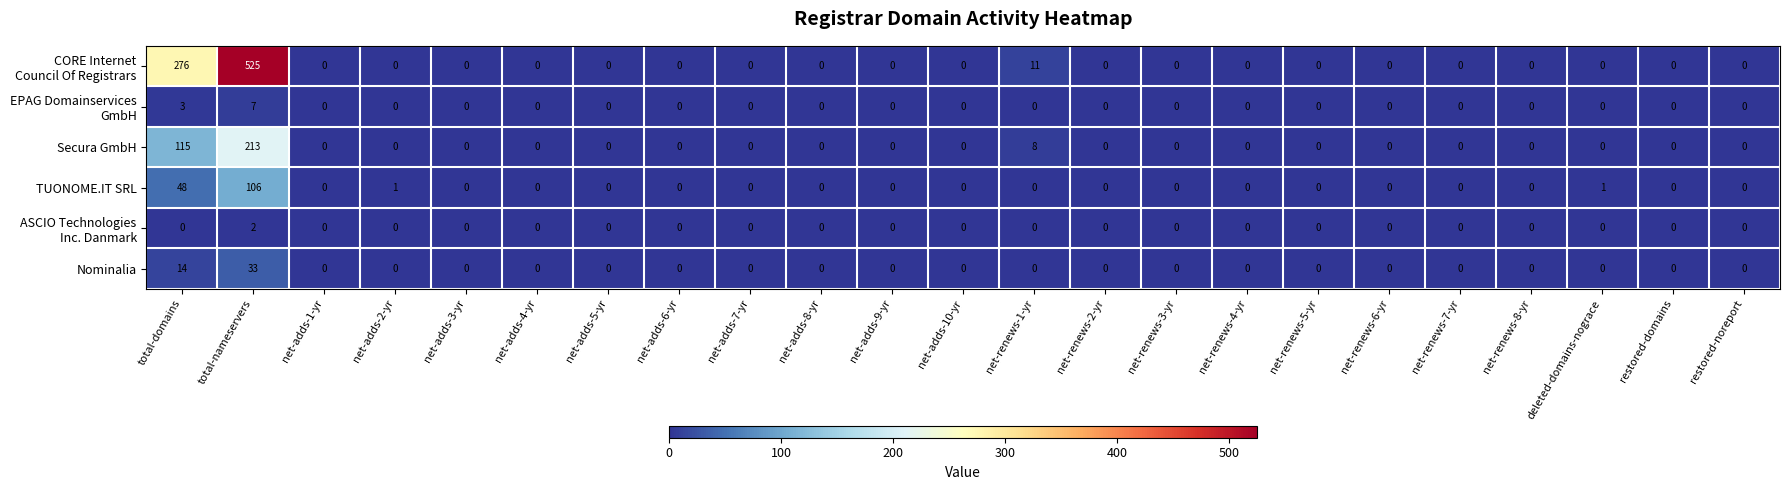

Is it true that TUONOME.IT SRL equals 1 at deleted-domains-nograce?

True